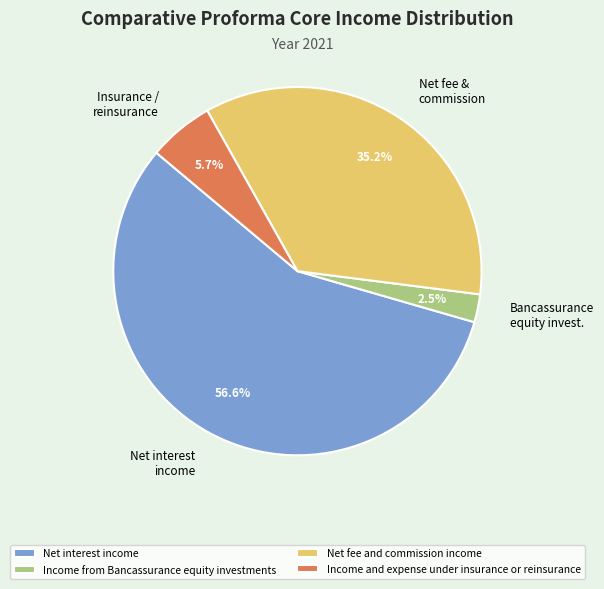

How many segments does this pie chart have?

4